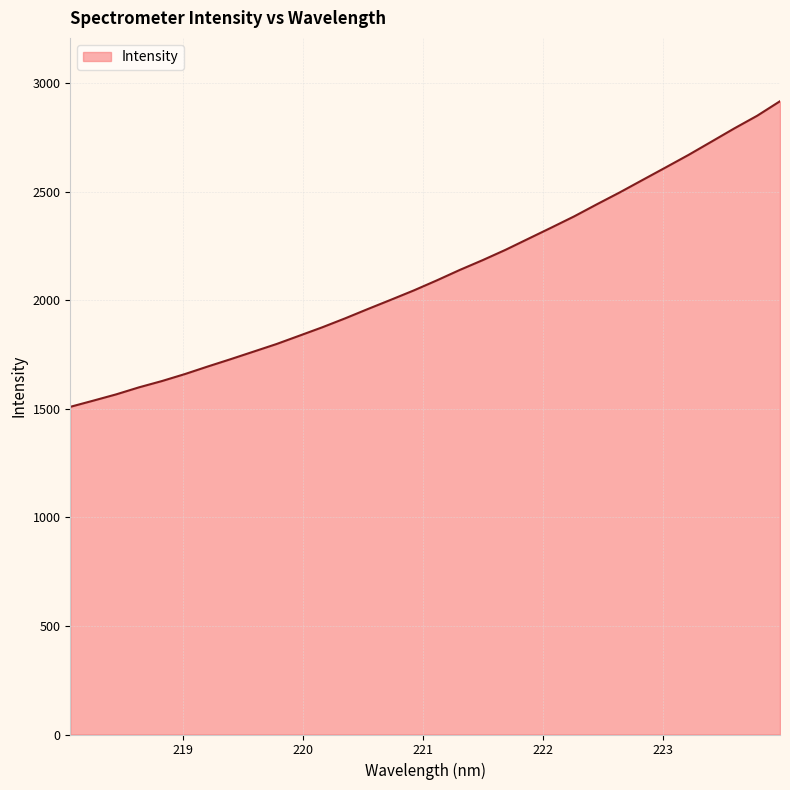

What is the difference between the maximum and minimum values?

1407.6